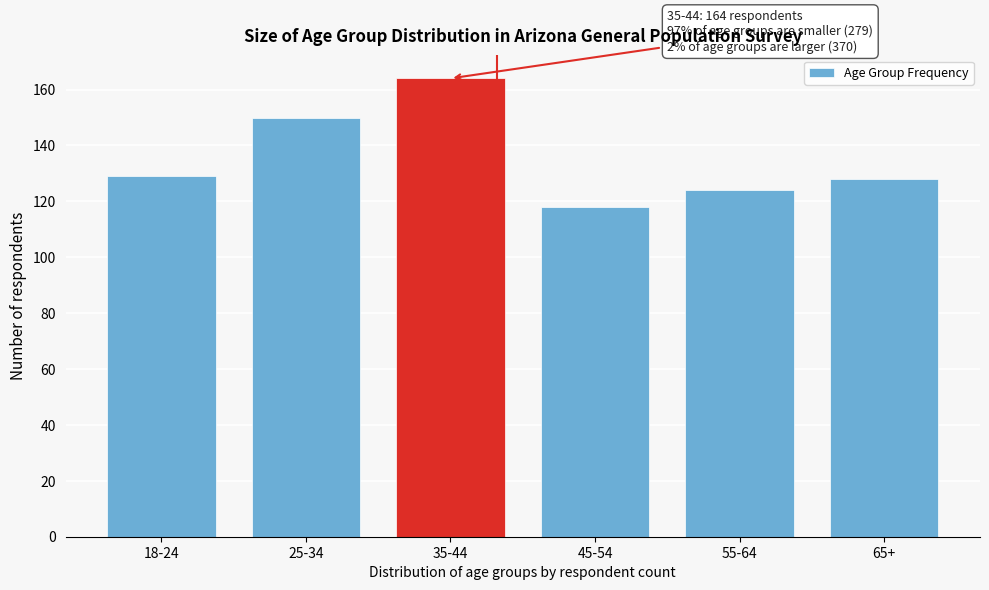

Reading left to right, extract all data points from this chart.

129	150	164	118	124	128